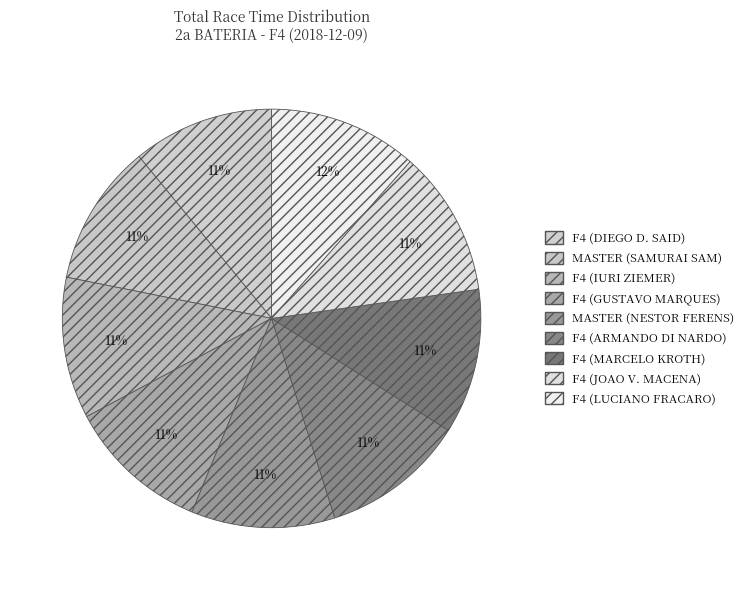

What is the largest slice in the pie chart?

F4 (LUCIANO FRACARO)